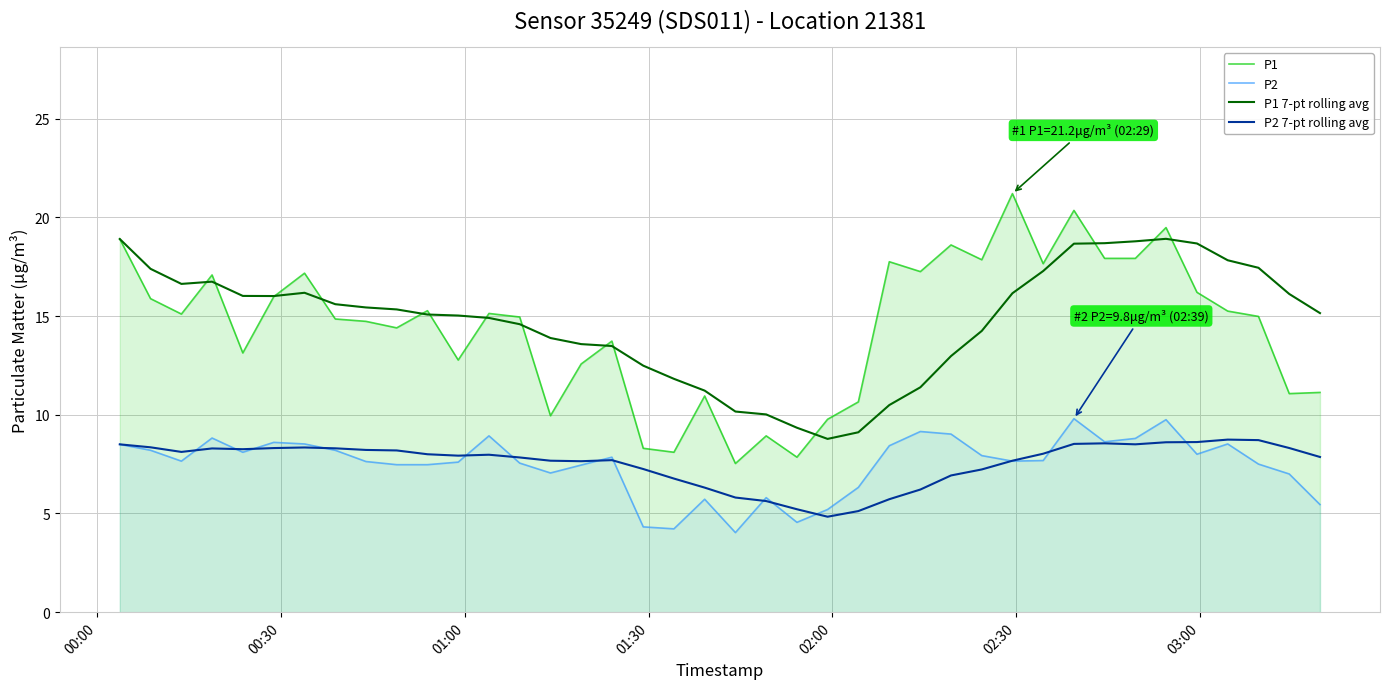

True or false: P2 and P1 7-pt rolling avg cross at least once.

False